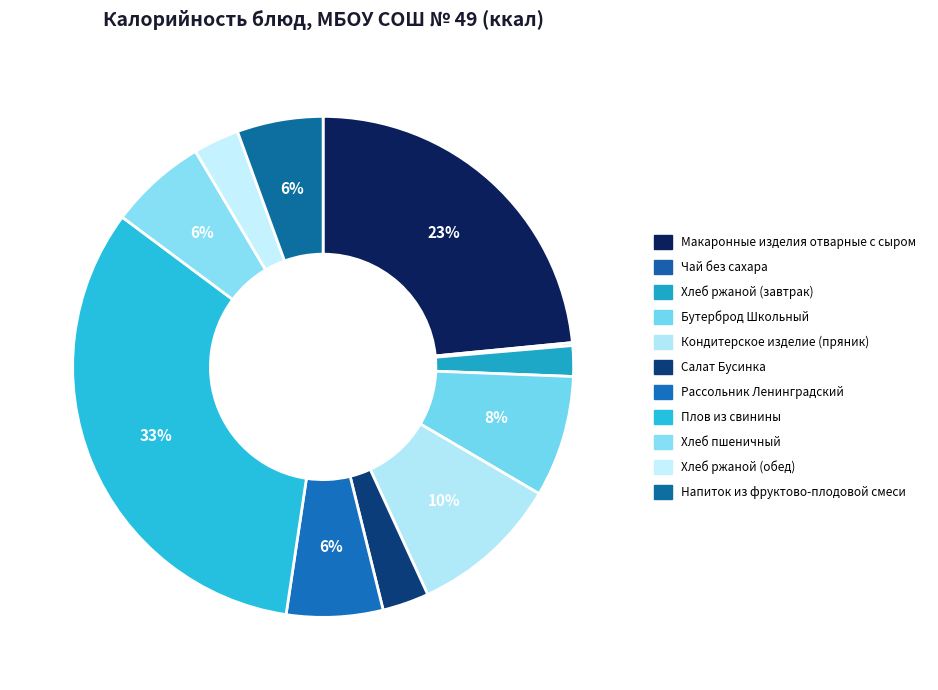

Which slice is the smallest?

Чай без сахара